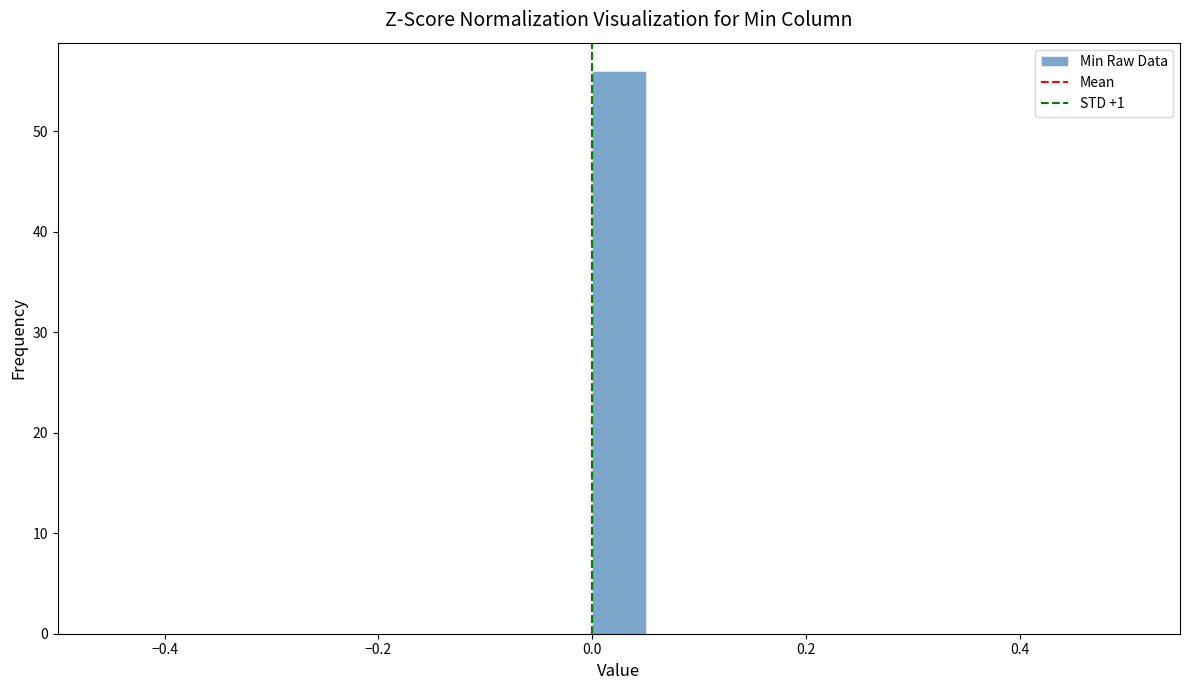

Read against the x-axis, roughly where is the centre of the tallest bar?

0.02